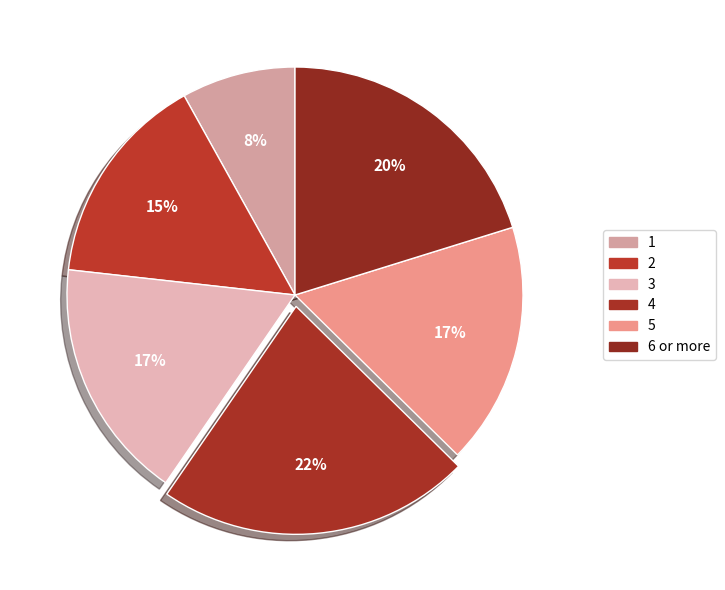

Is it true that 2 is 23% of the pie?

False